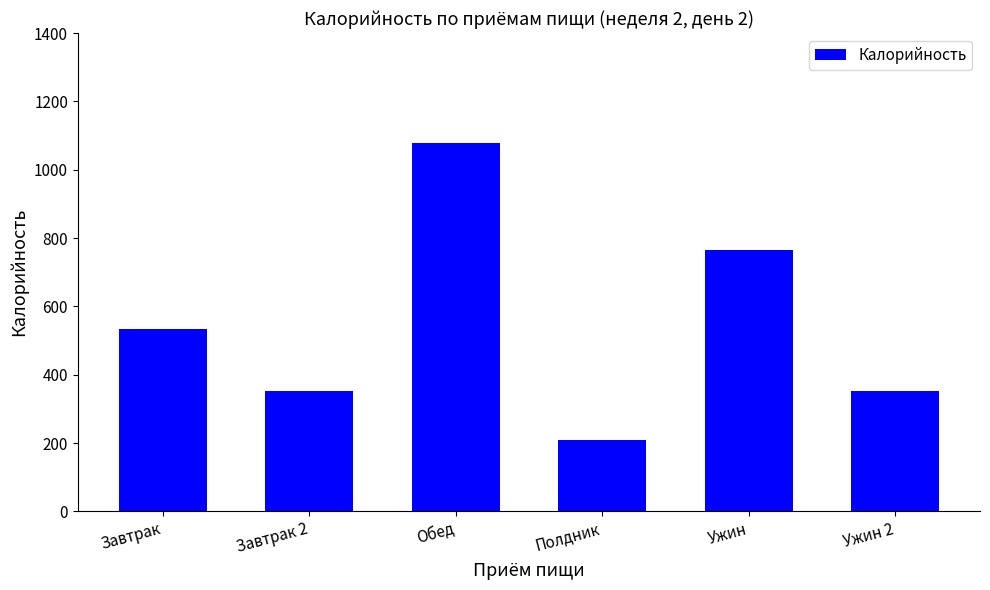

Does the chart contain stacked bars?

No